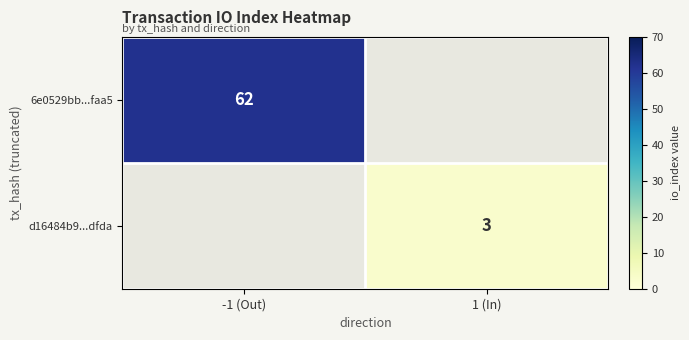

The 6e0529bb...faa5 series shows 98 at -1 (Out). True or false?

False